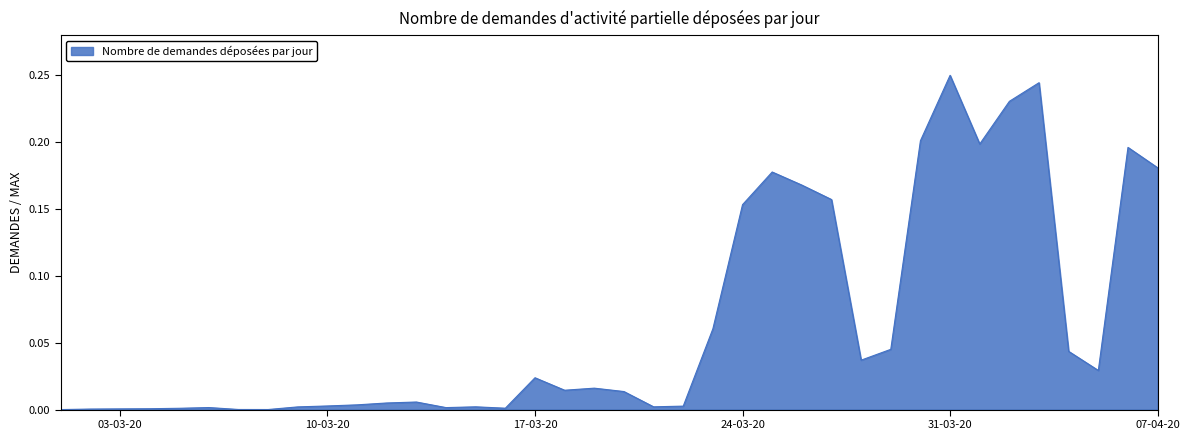

How many lines are shown in the chart?

1